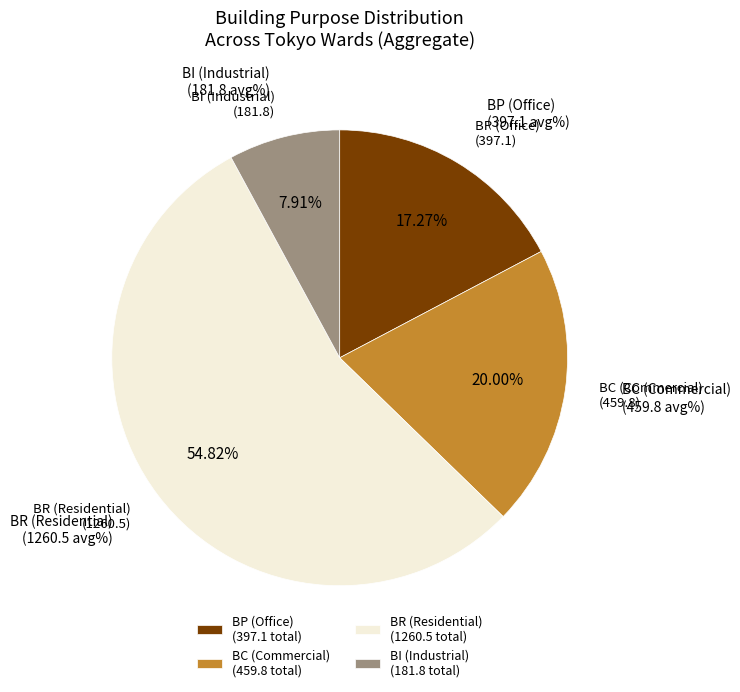

How many slices are in this pie chart?

4